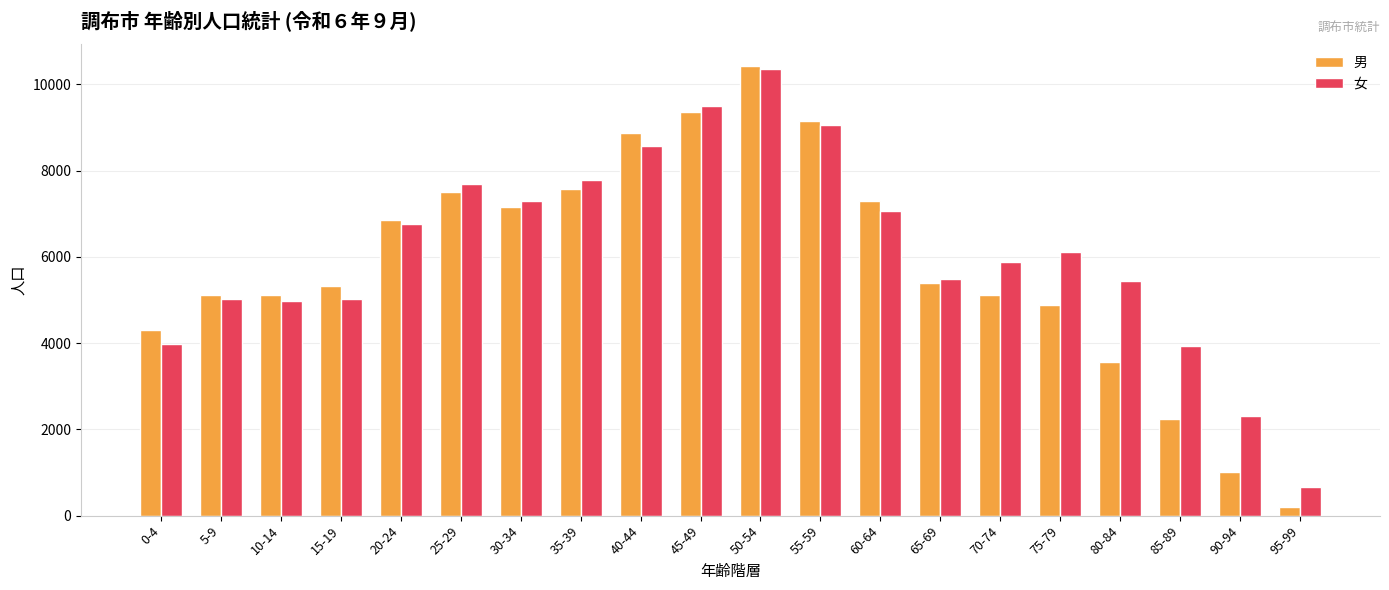

List the series in order of their overall mean, highest first.

女, 男